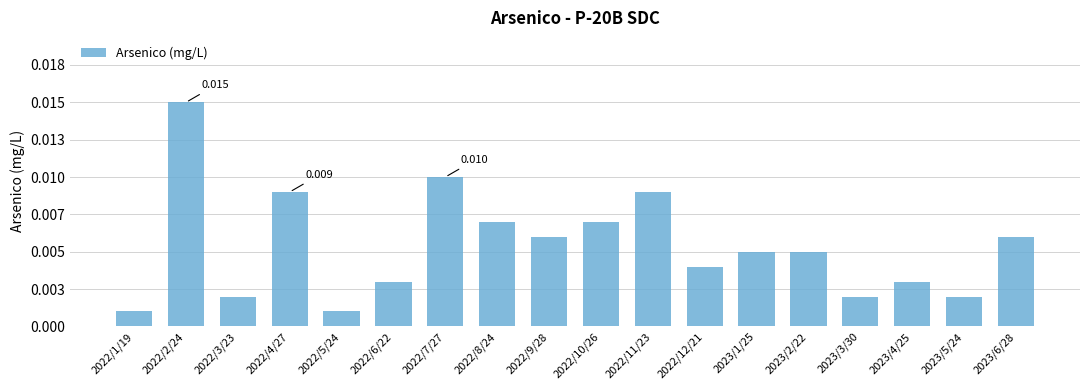

Which category has the lowest value across all series?

2022/1/19